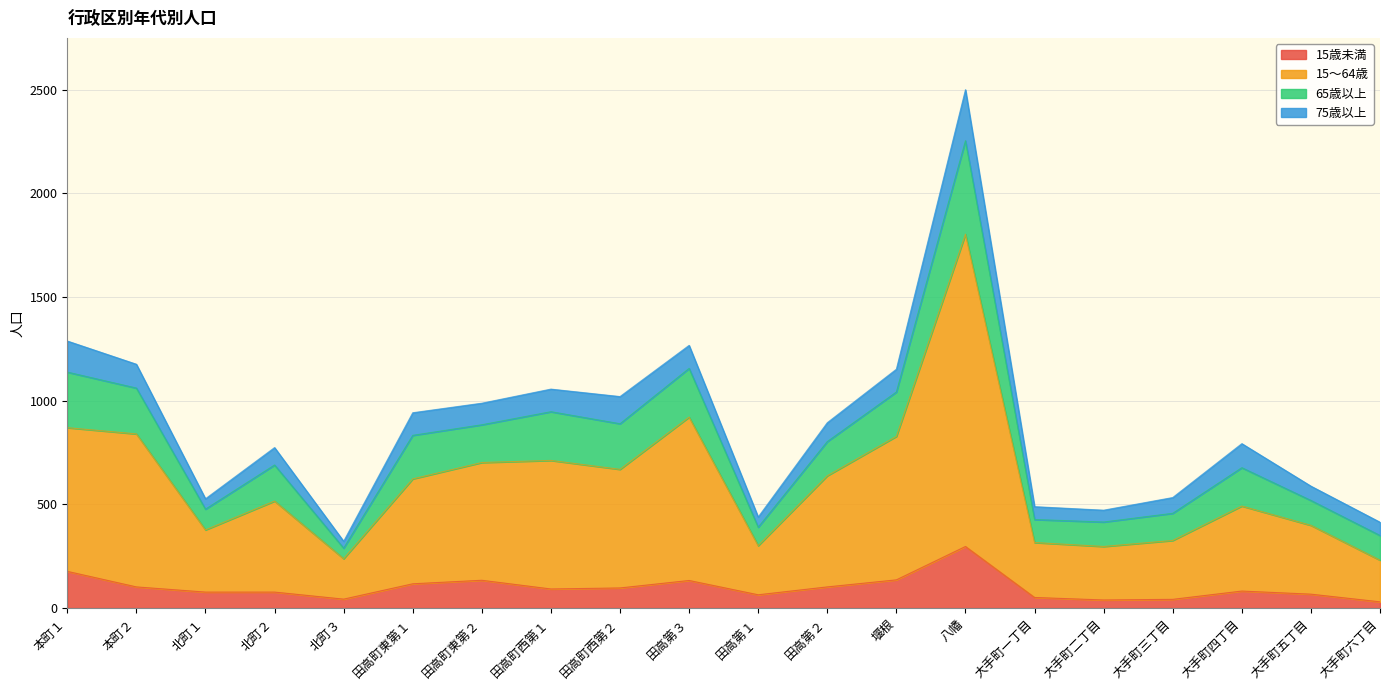

Does the chart display data point markers on the line(s)?

No